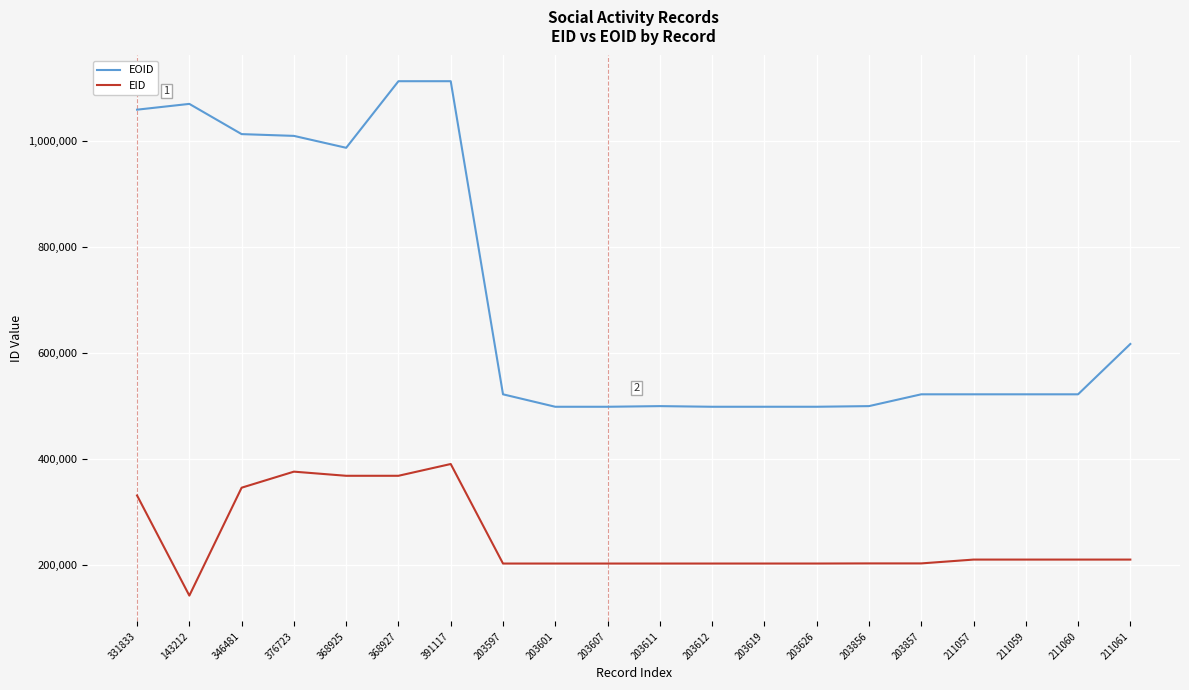

Which category has the lowest value across all series?

143212